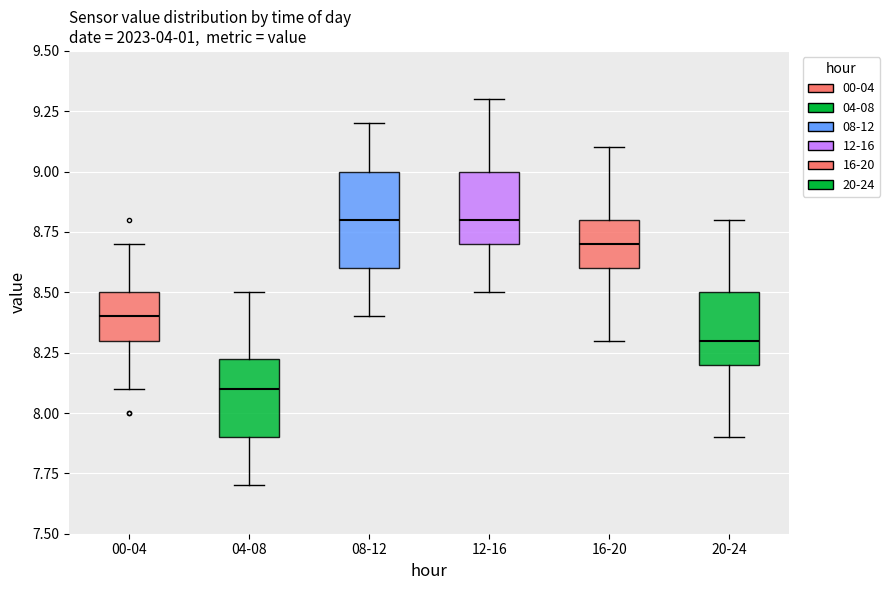

Comparing the boxes themselves (not the whiskers), which one is the tallest?

08-12